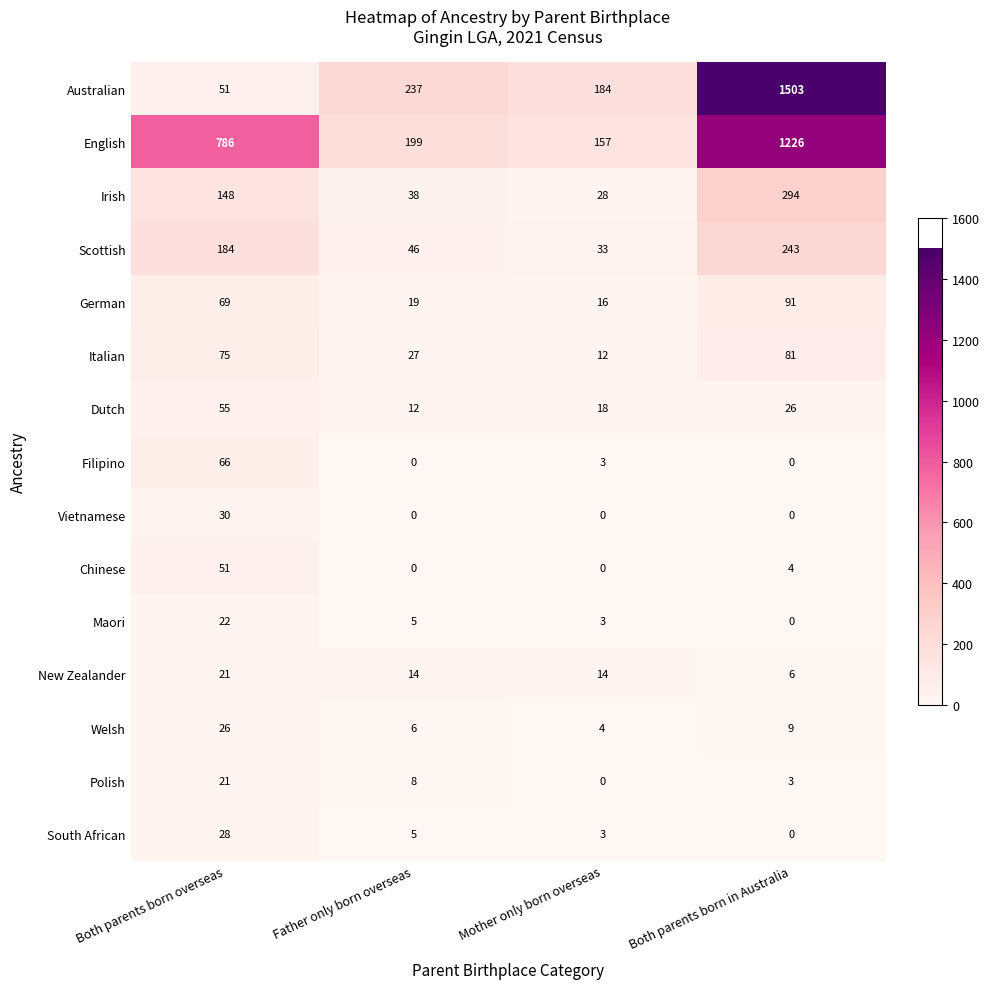

Which series changed the most between Father only born overseas and Both parents born in Australia?

Australian